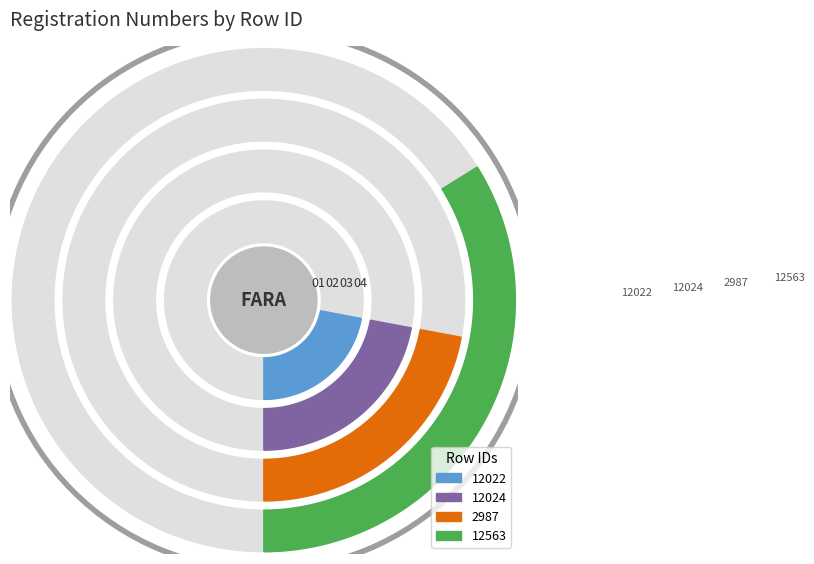

To the nearest percent, what is the difference between the 2987 and 12563 slice percentages?

12%